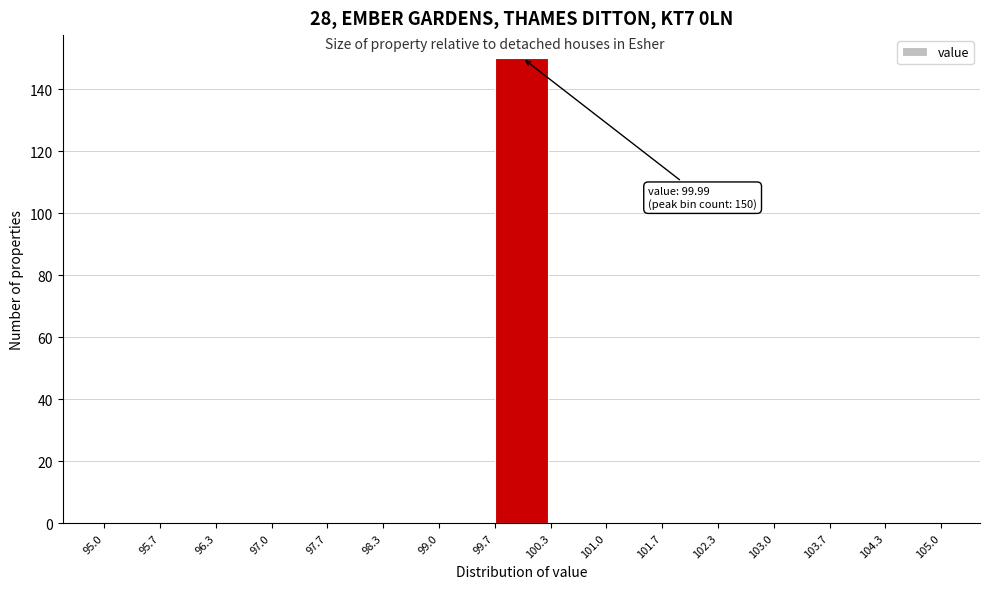

Which range on the x-axis has the tallest bar?

99.7 to 100.3